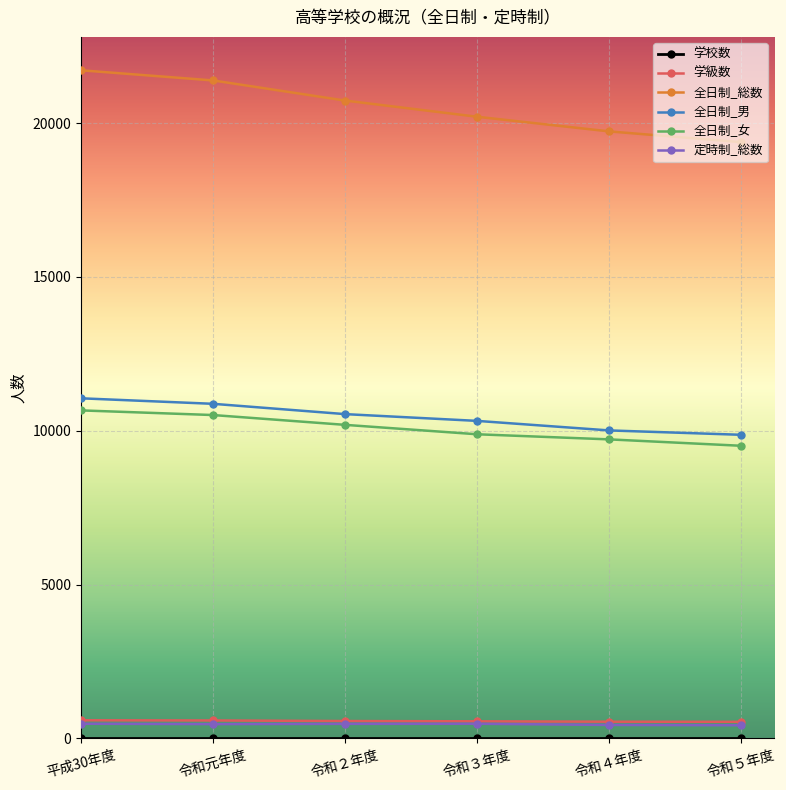

Which series has the largest range (max minus min)?

全日制_総数